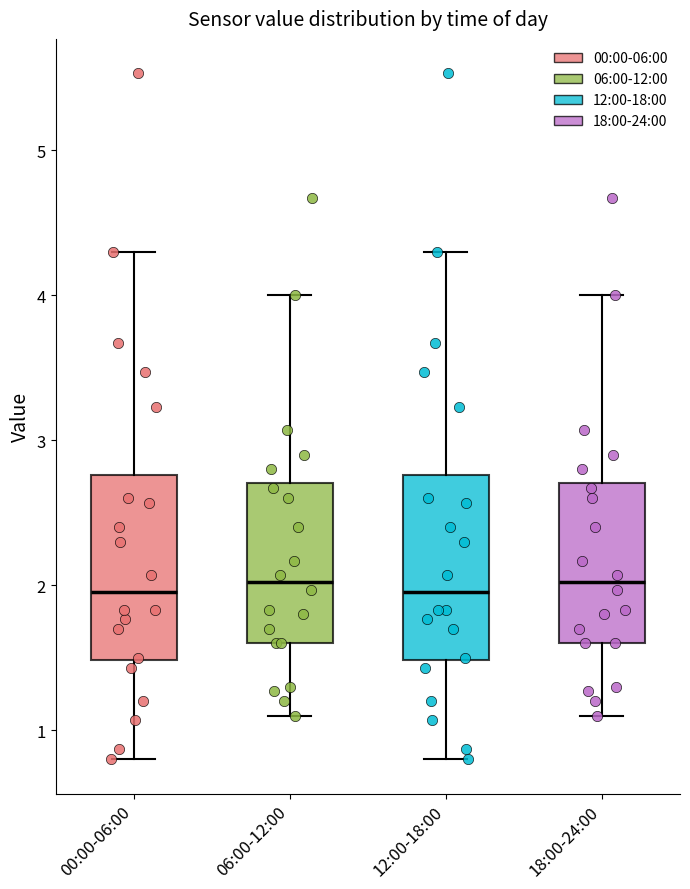

Reading left to right, transcribe this box plot: for each box, give where its median line is, the range the box spans, and where its two whiskers end, as read against the y-axis. The values are not printed on the chart, so give them approximately, as read against the axis.

00:00-06:00: median 2.0, box 1.5 to 2.8, whiskers 0.8 to 4.3
06:00-12:00: median 2.0, box 1.6 to 2.7, whiskers 1.1 to 4.0
12:00-18:00: median 2.0, box 1.5 to 2.8, whiskers 0.8 to 4.3
18:00-24:00: median 2.0, box 1.6 to 2.7, whiskers 1.1 to 4.0